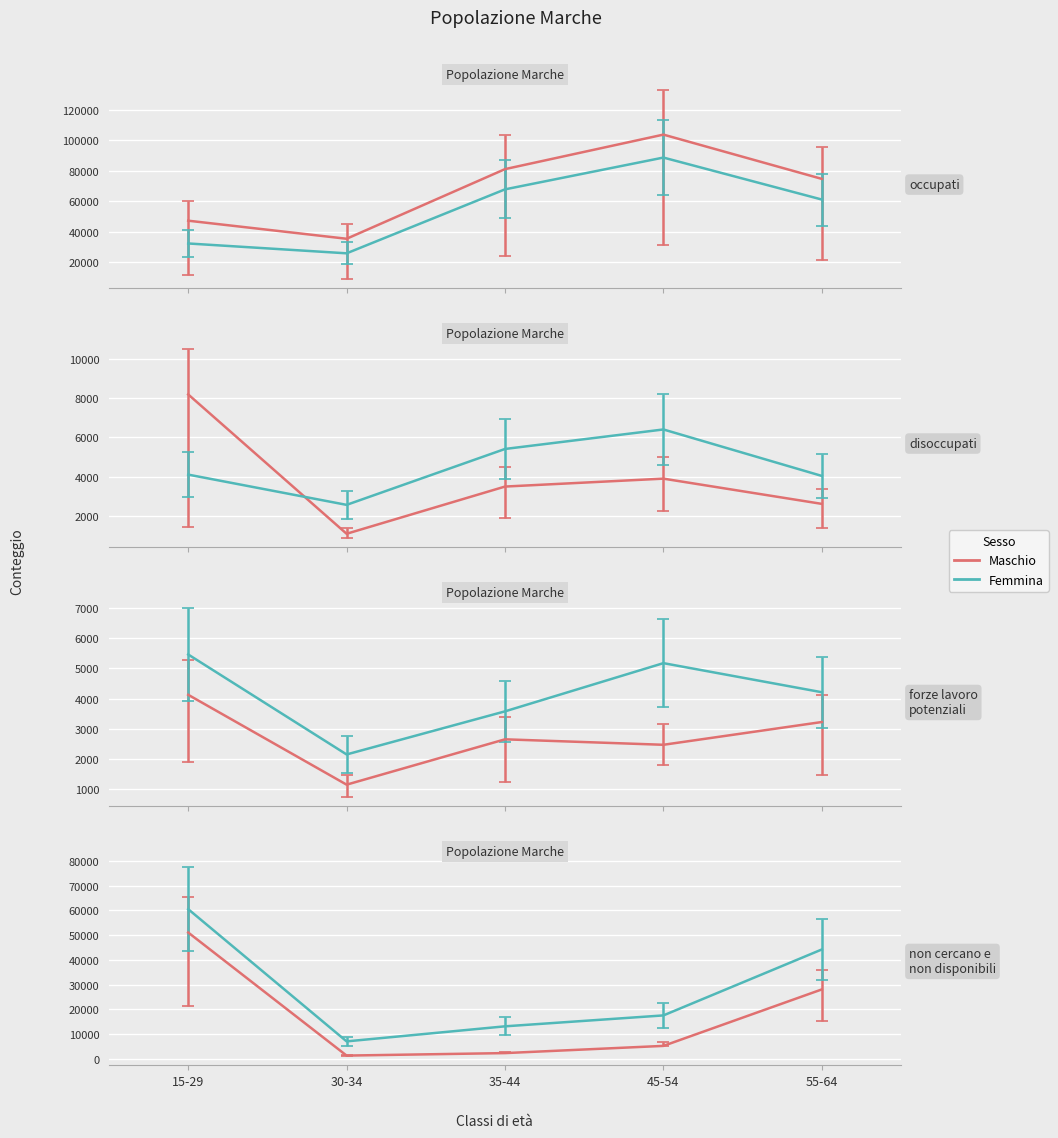

Is it true that non cercano e non disponibili equals 17530.1 at 45-54?

True